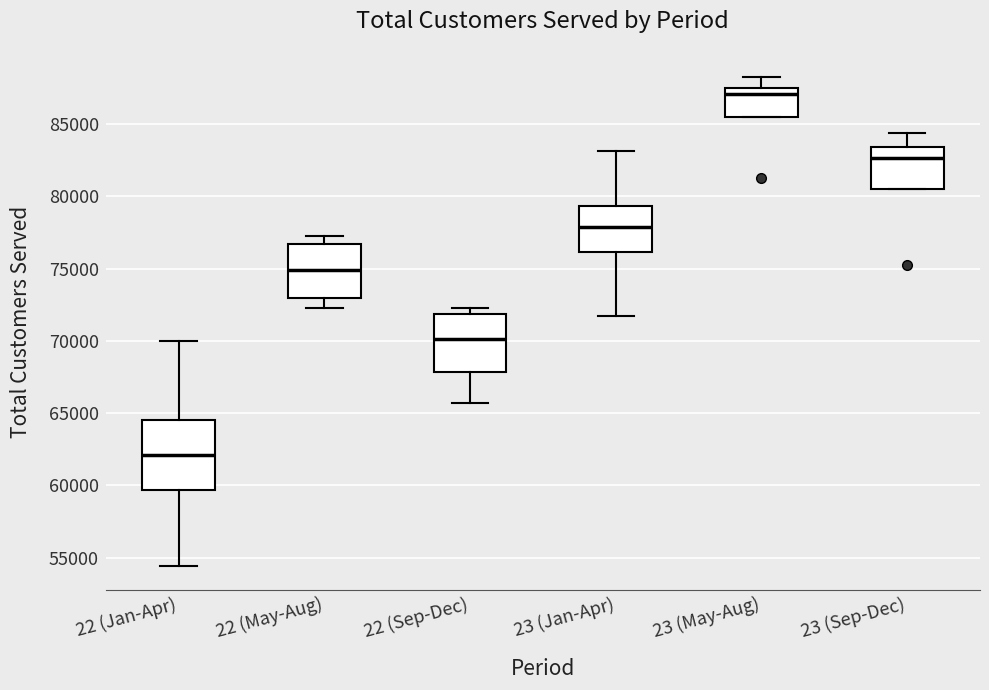

Where is the upper edge of the box for 23 (Sep-Dec) on the y-axis? The values are not printed on the chart, so give them approximately, as read against the axis.

83500